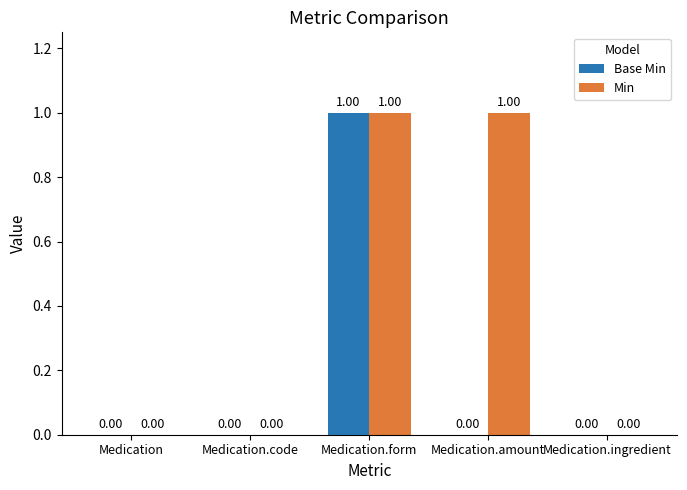

Which series has the largest total across all categories?

Min